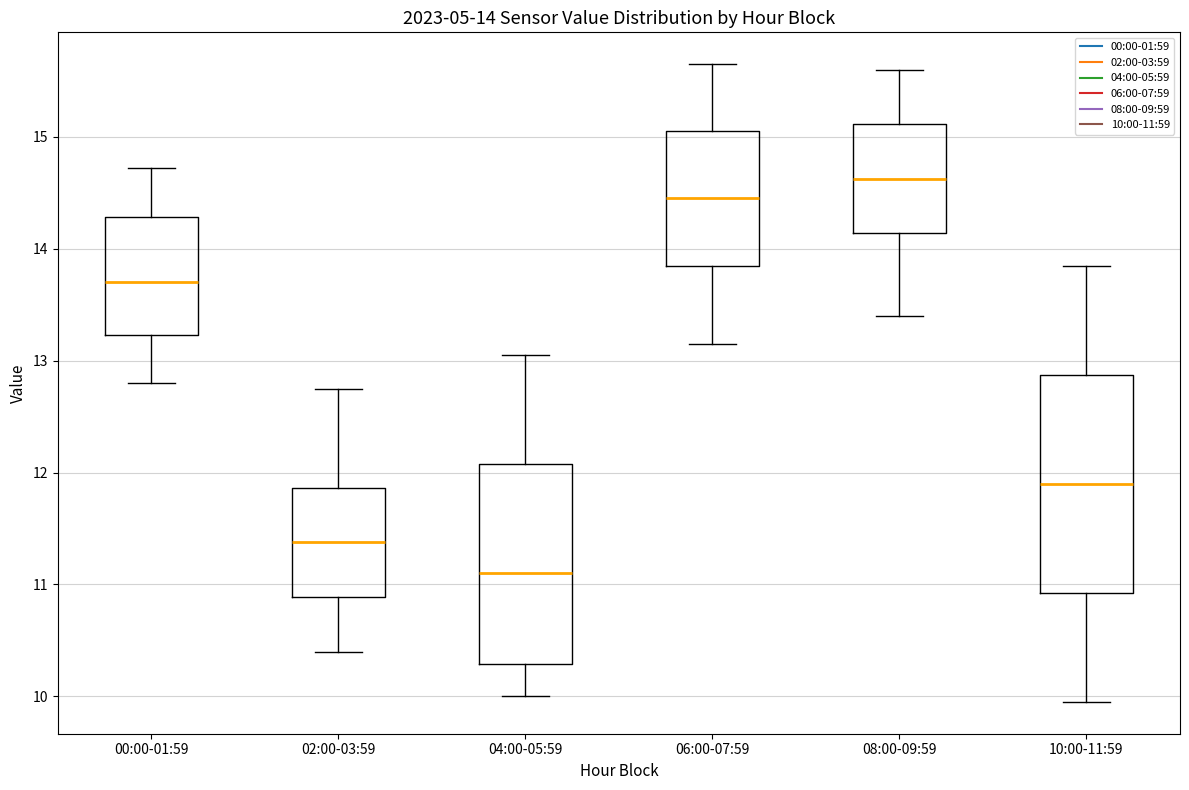

Which box has the lowest median line?

04:00-05:59